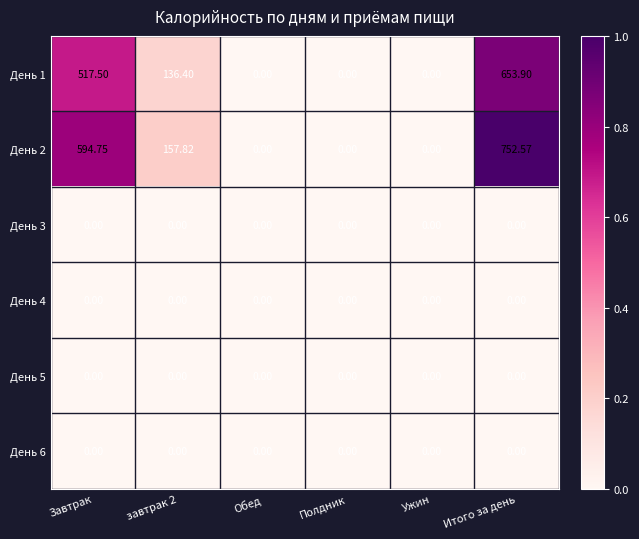

At which category is the sum across all series the highest?

Итого за день